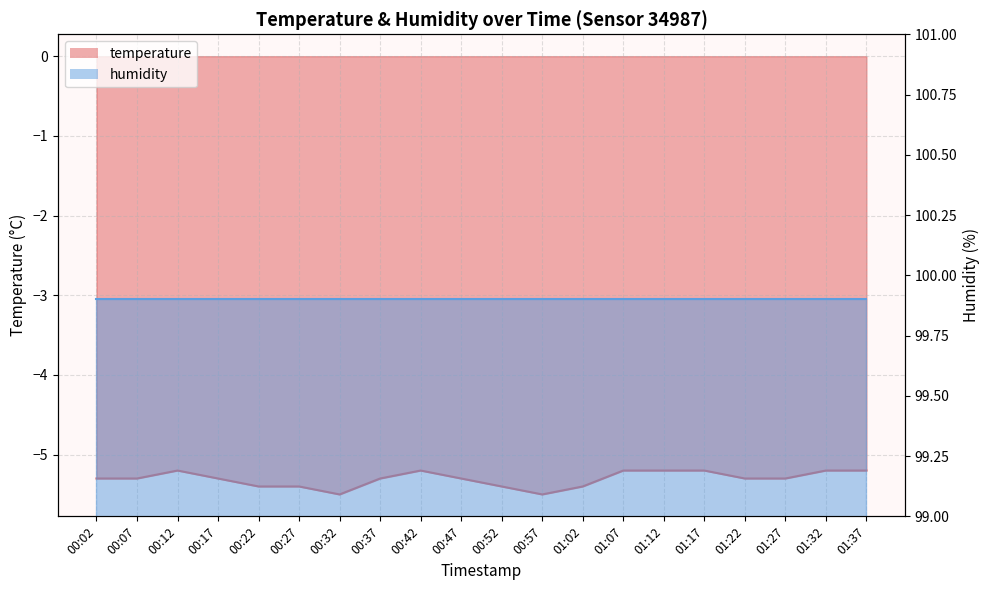

Which has a higher value, 00:12 or 00:17?

00:12